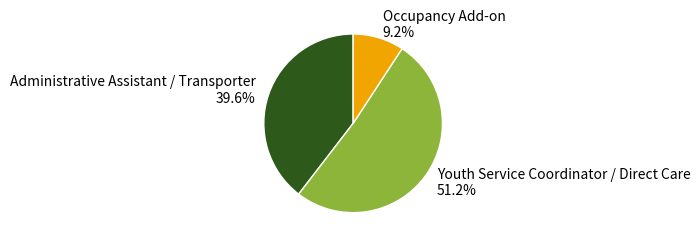

Rank the categories by value from lowest to highest.

Occupancy Add-on, Administrative Assistant / Transporter, Youth Service Coordinator / Direct Care